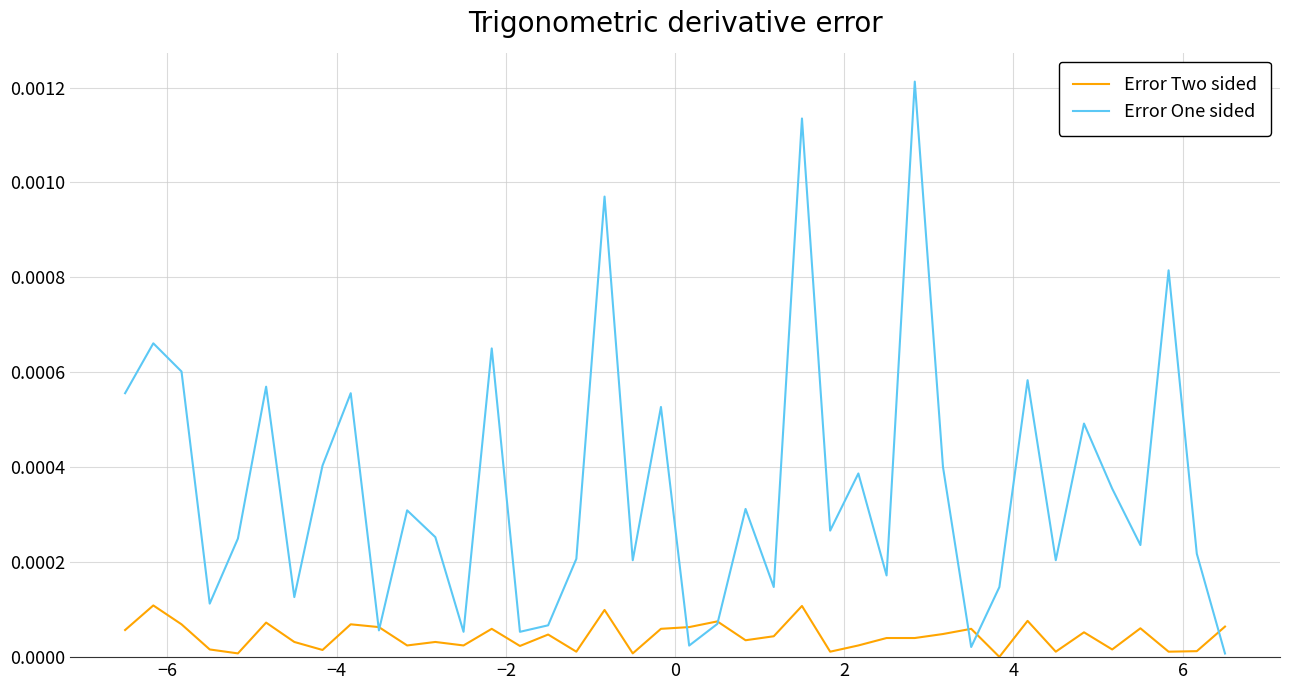

Rank the series by their average value, from lowest to highest.

Error Two sided, Error One sided